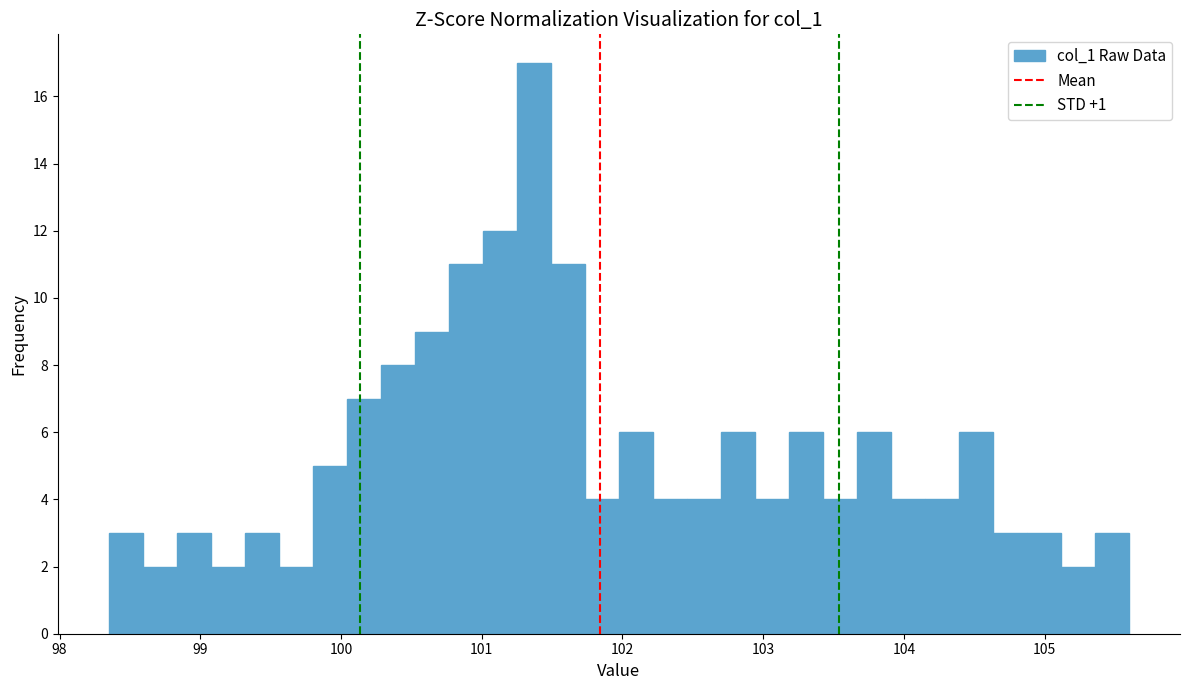

Read against the x-axis, roughly where is the centre of the tallest bar?

101.4